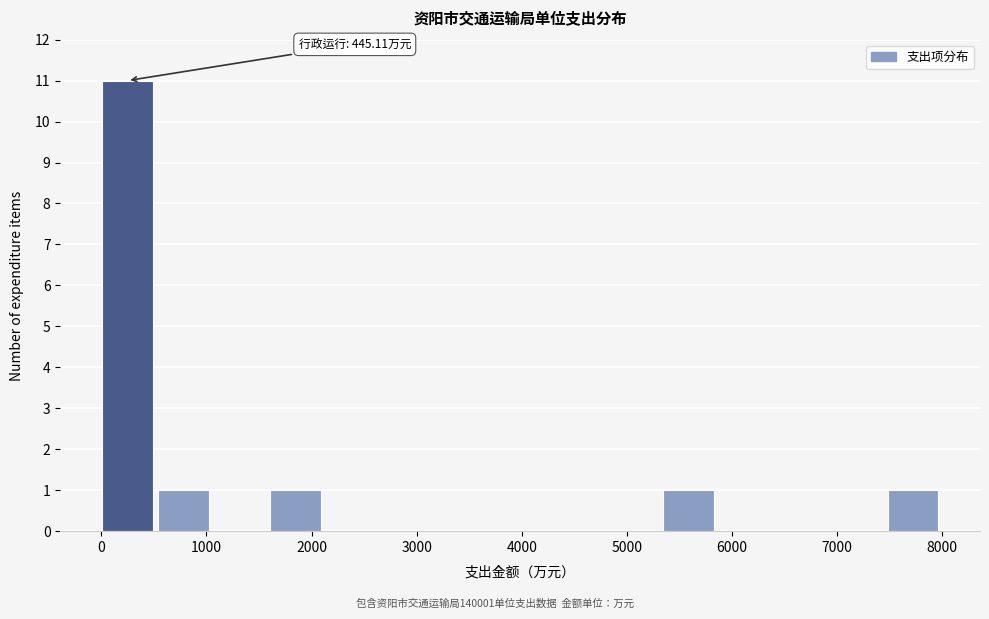

Which range on the x-axis has the tallest bar?

0 to 500